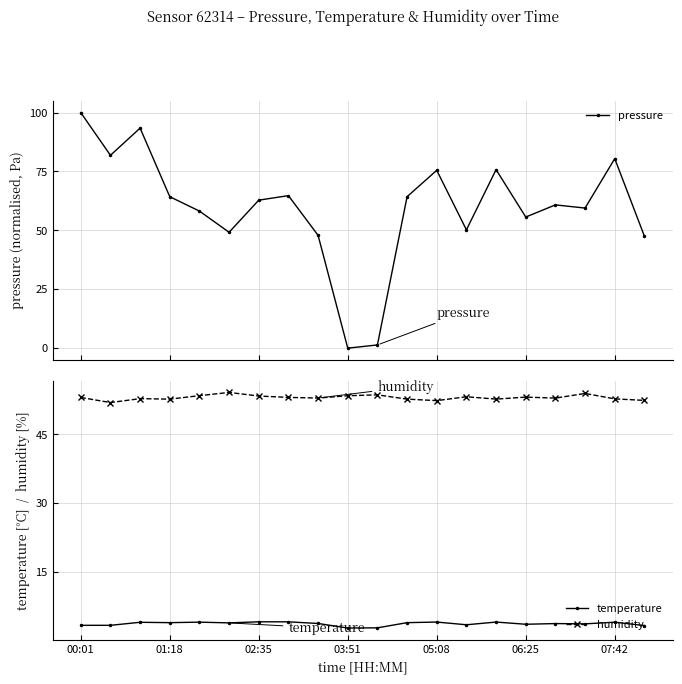

True or false: humidity and temperature cross at least once.

False